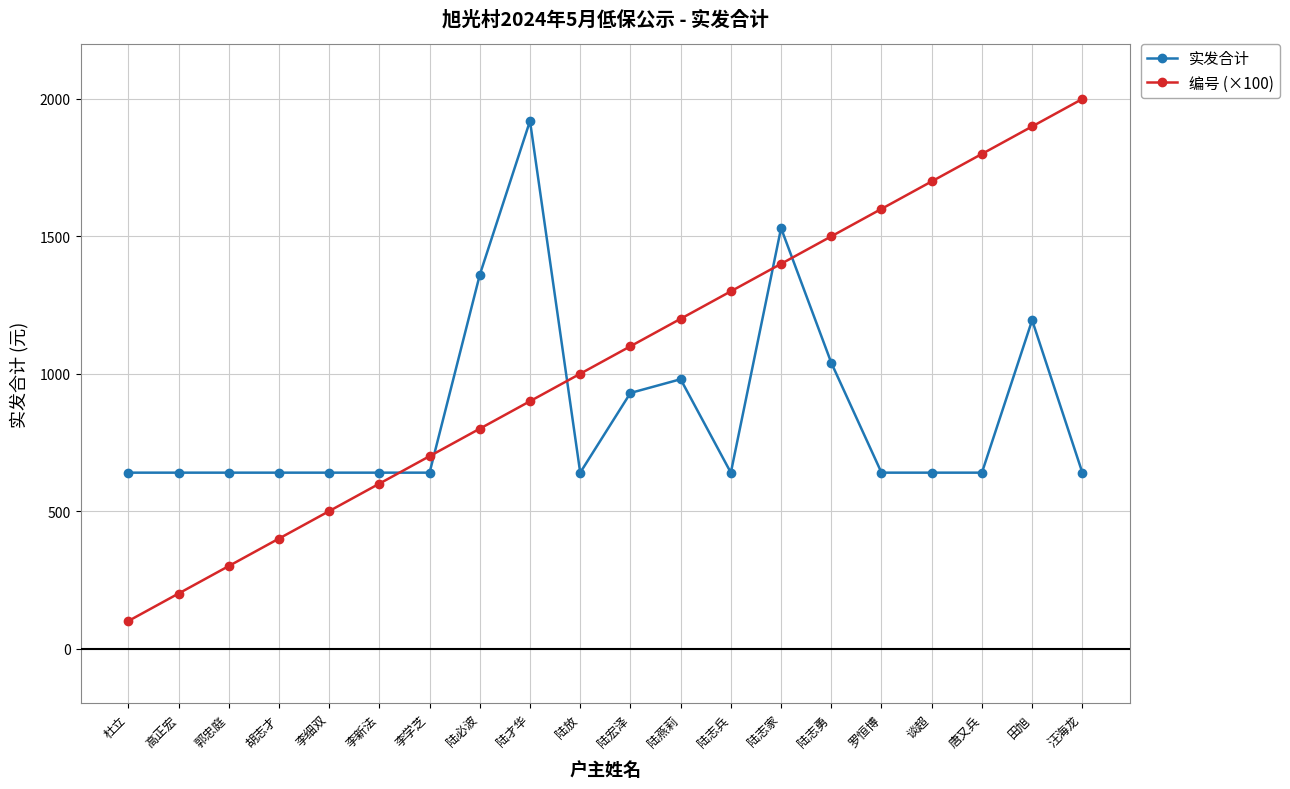

At which category is the sum across all series the highest?

田旭